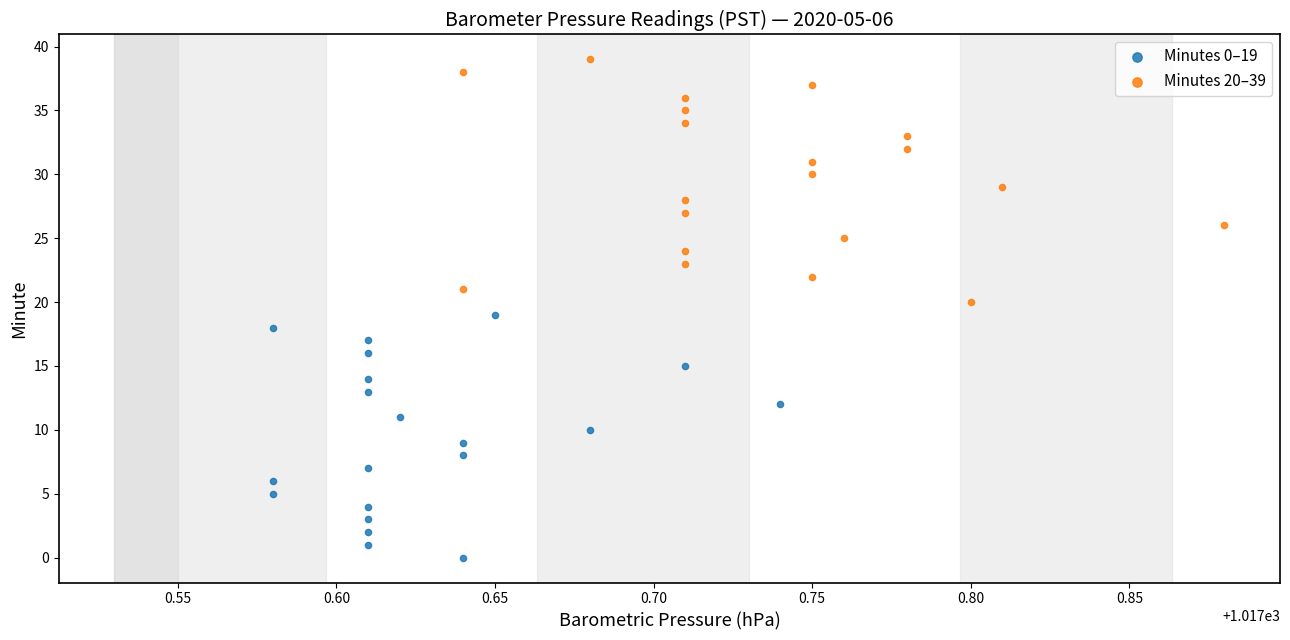

What are all the series names shown in the legend?

Minutes 0–19, Minutes 20–39